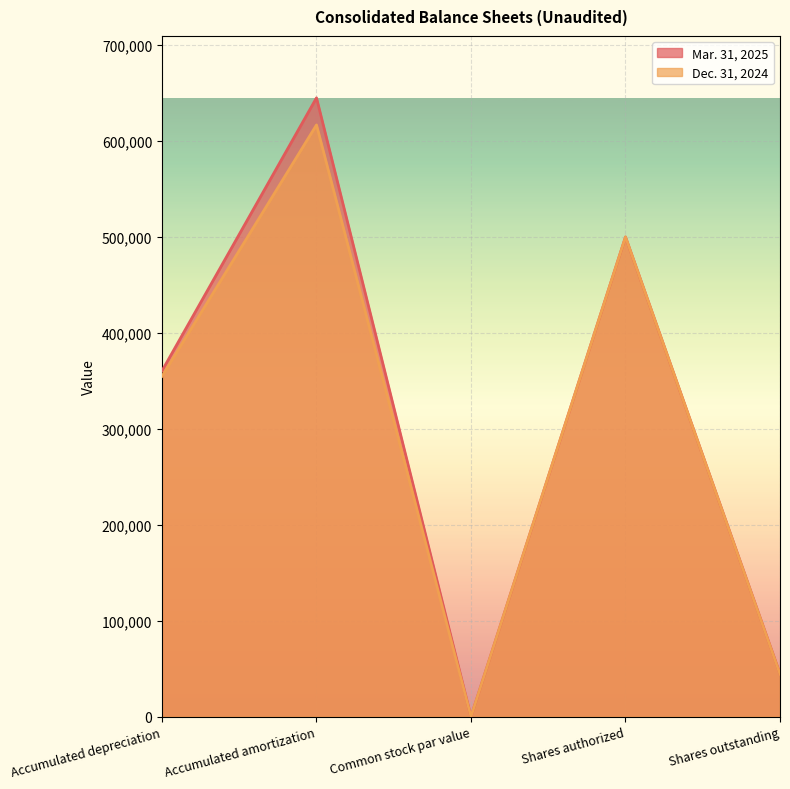

Does the chart display data point markers on the line(s)?

No